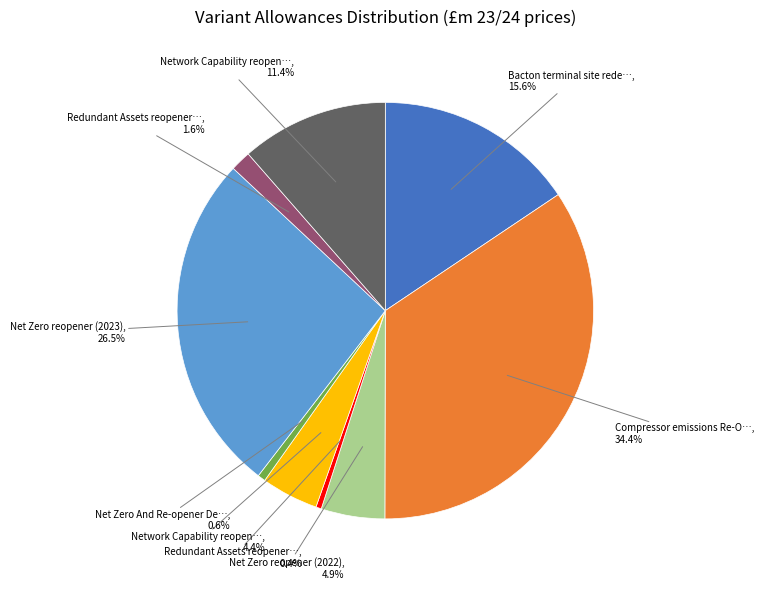

Is there a majority slice in this chart?

No